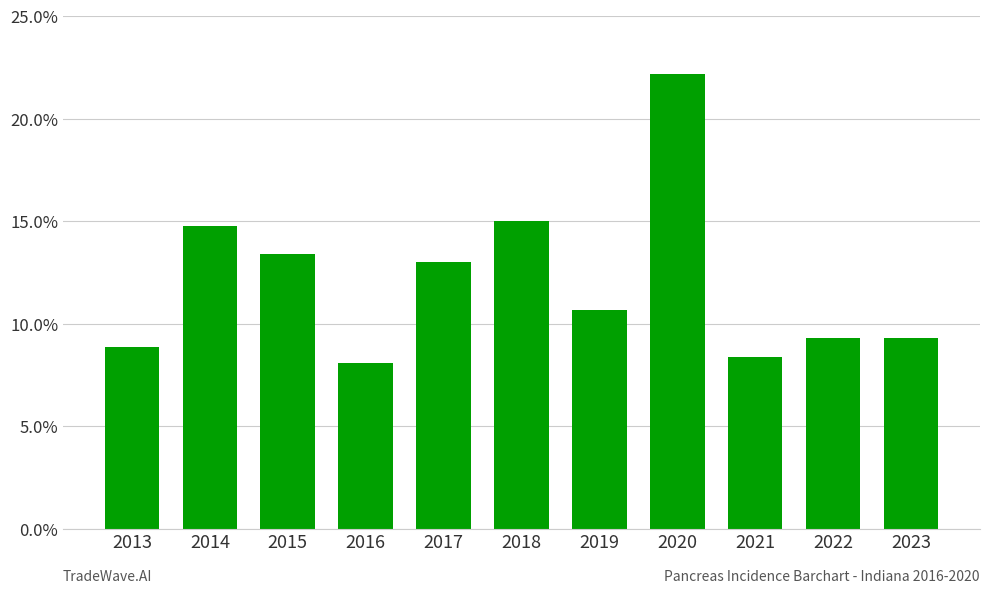

At which label does the data first exceed 10?

2014